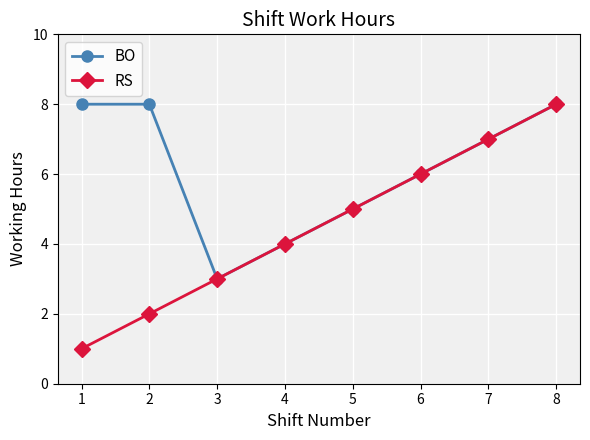

Which category has the highest value in the RS series?

8